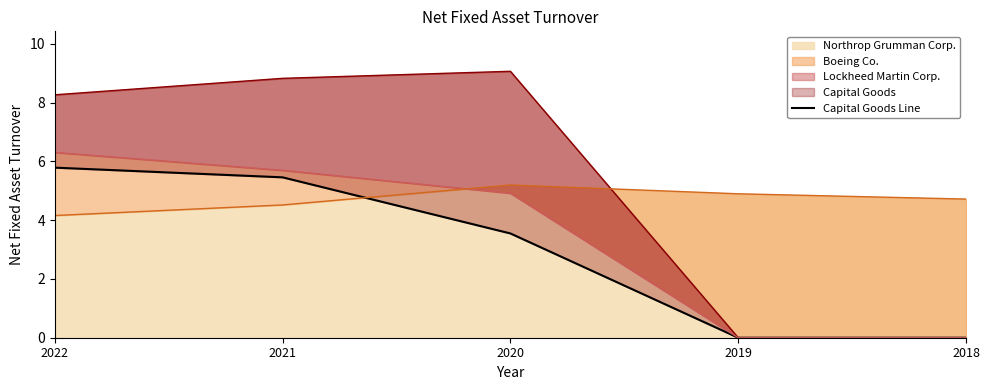

How many lines are shown in the chart?

1